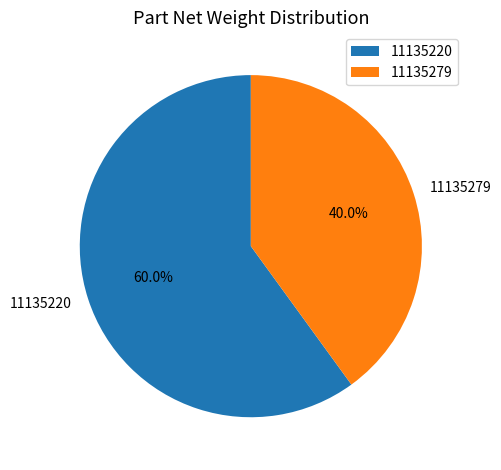

Which category has the biggest portion of the pie?

11135220